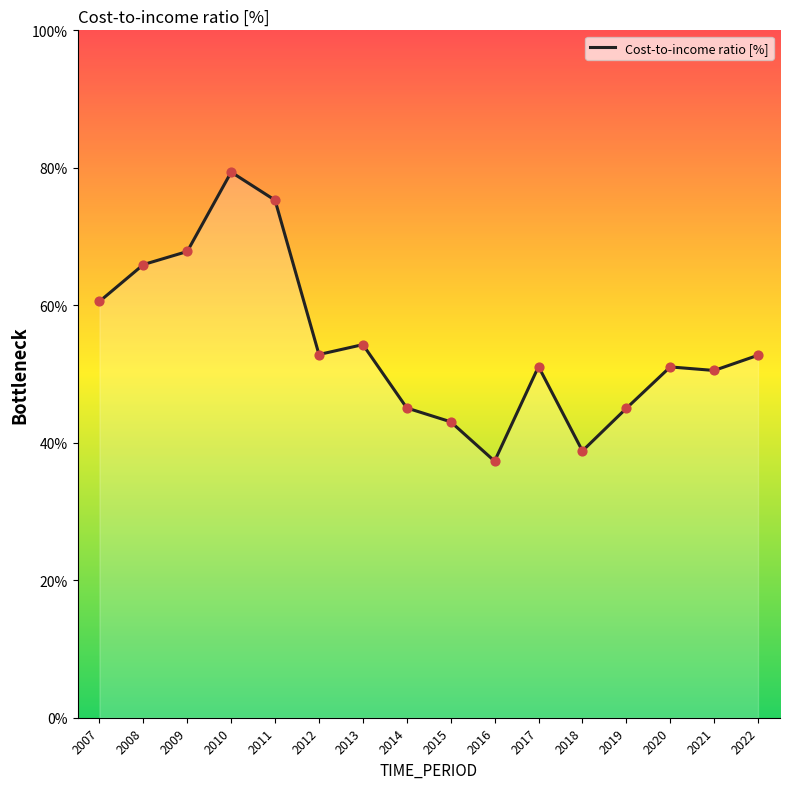

What is the change in value from 2011 to 2013?

-21.0